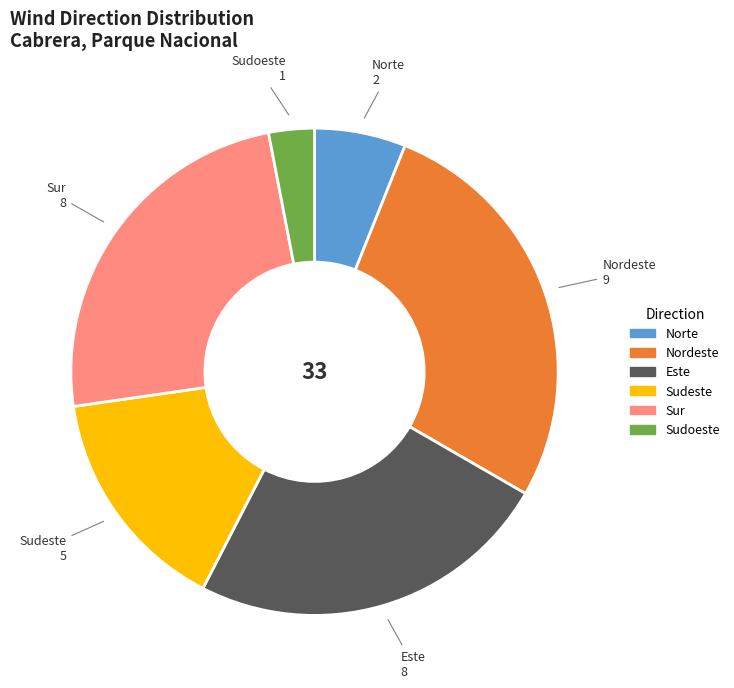

Combined, do Sudoeste and Sur account for over 50%?

No